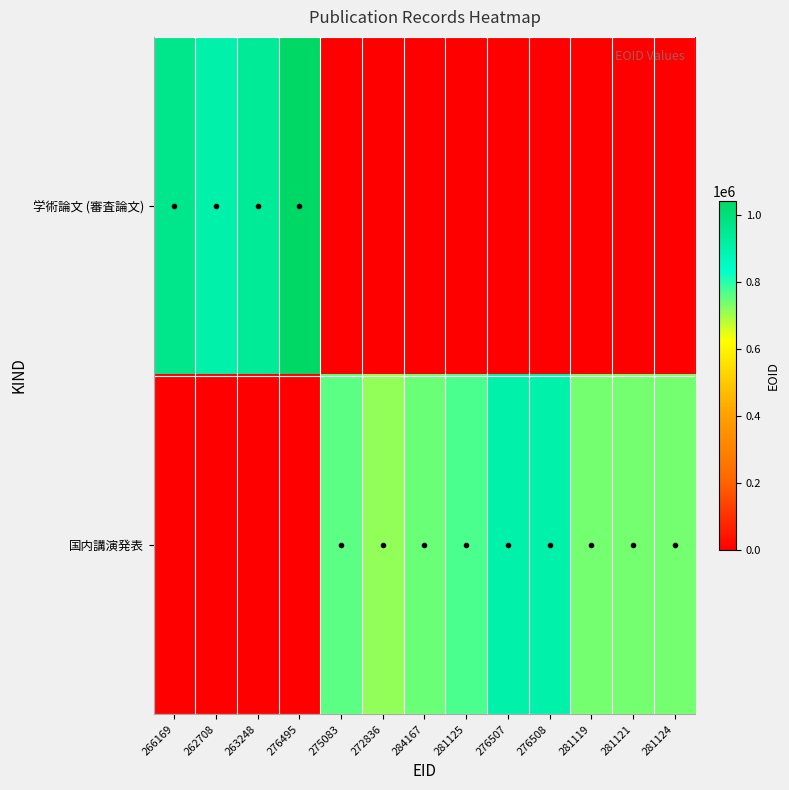

At how many categories does at least one series exceed 800980?

6